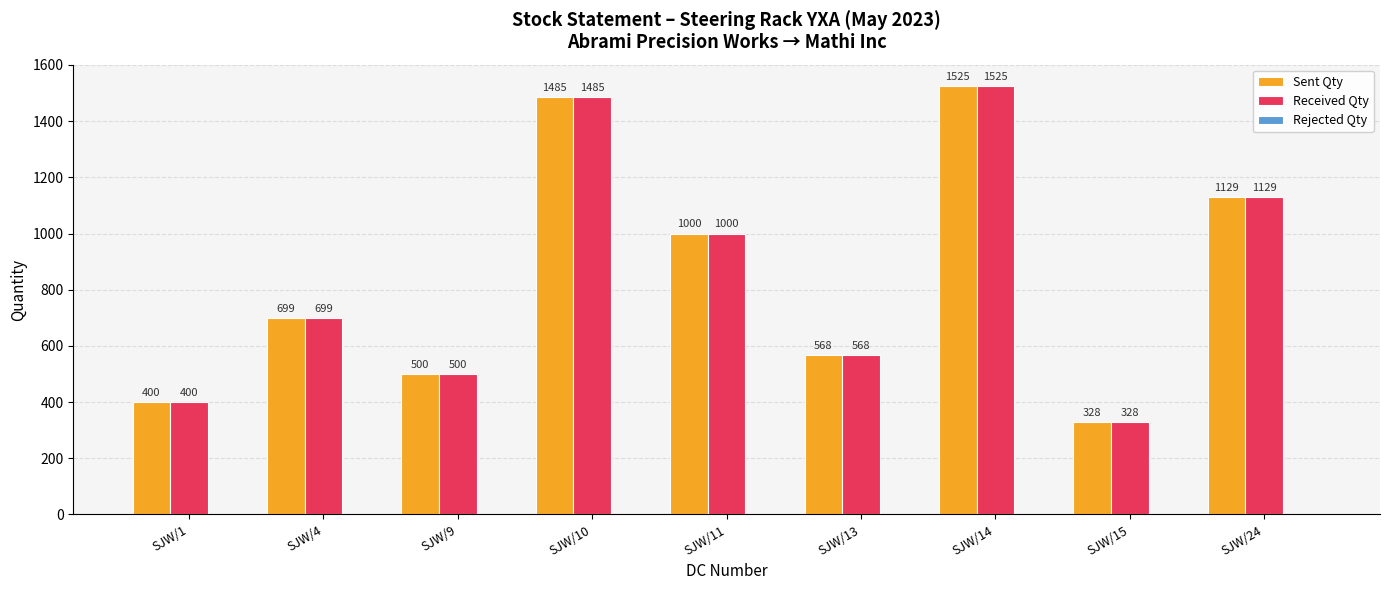

The value of Sent Qty at SJW/10 is 976. True or false?

False